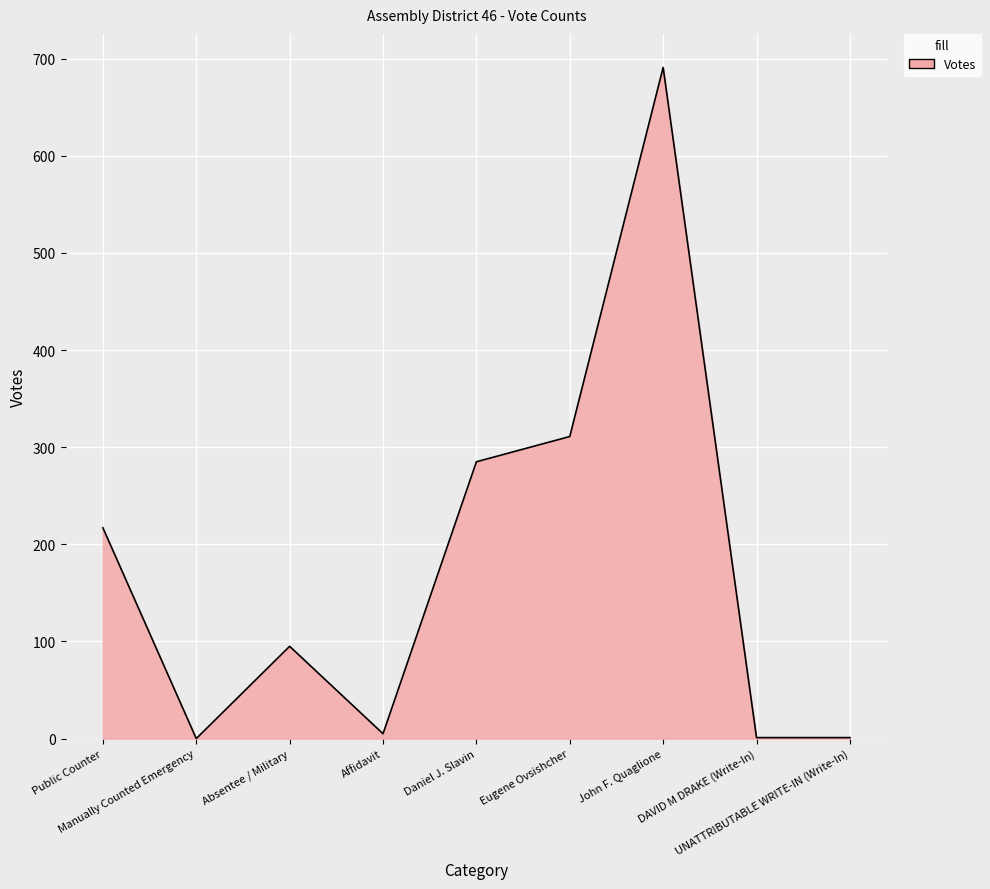

True or false: the data shows 285 at Daniel J. Slavin.

True